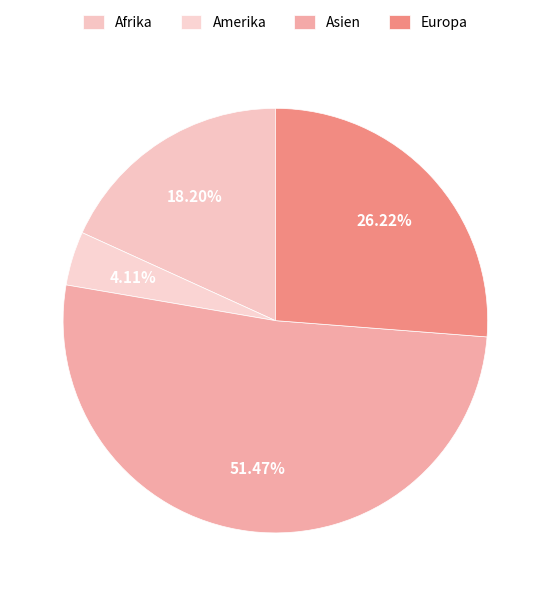

Rank the categories by value from lowest to highest.

Amerika, Afrika, Europa, Asien